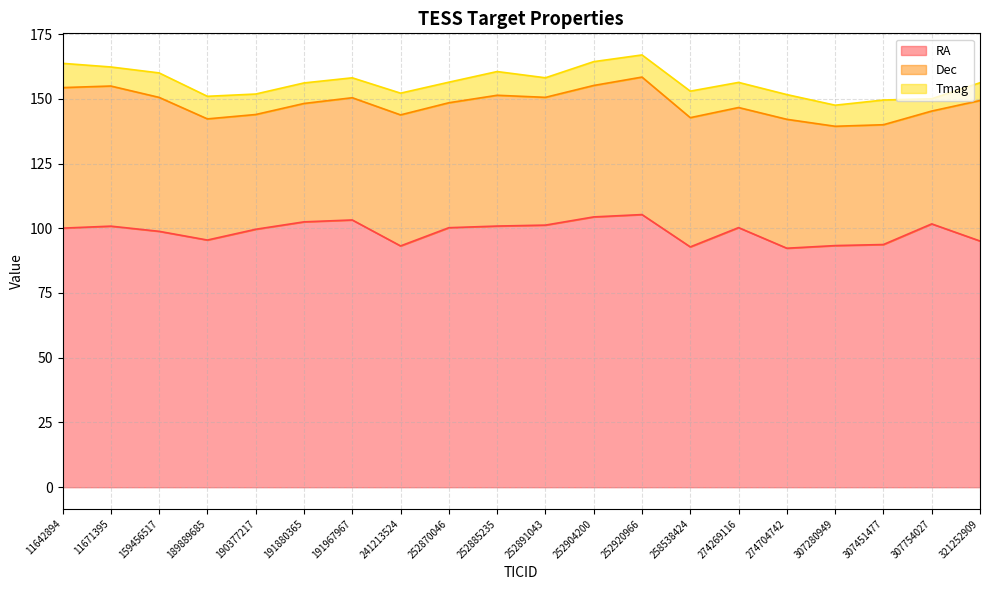

Is it true that Dec equals 26.2 at 191967967?

False